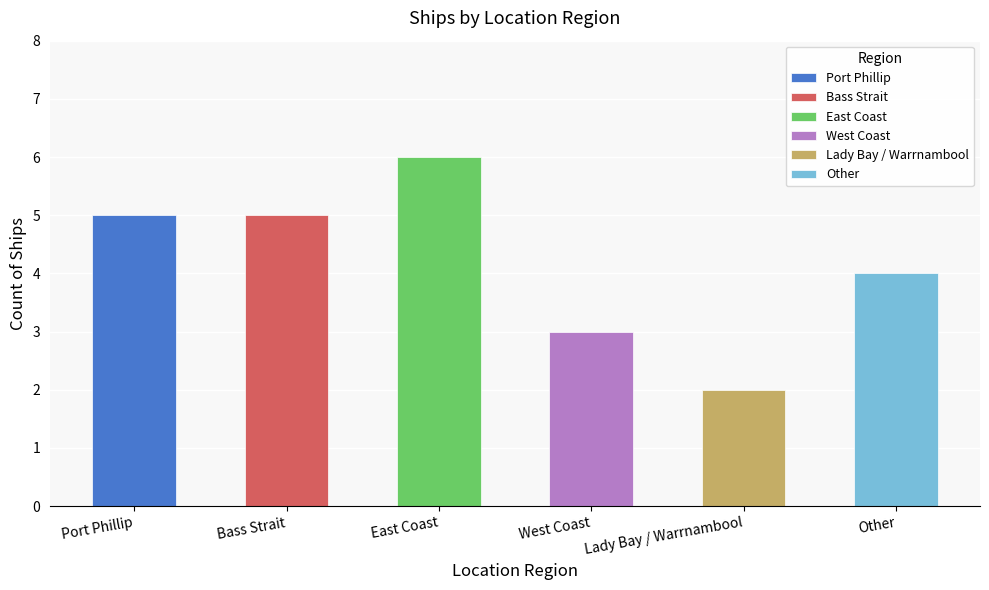

List the labels in order of value, smallest first.

Lady Bay / Warrnambool, West Coast, Other, Port Phillip, Bass Strait, East Coast